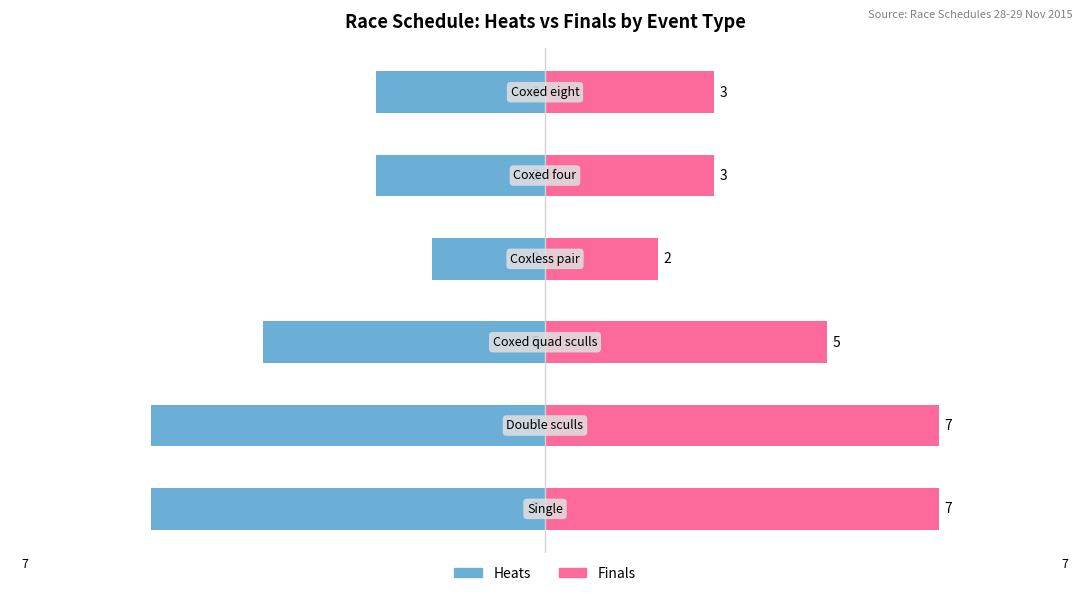

The Finals series shows 3 at 3. True or false?

False